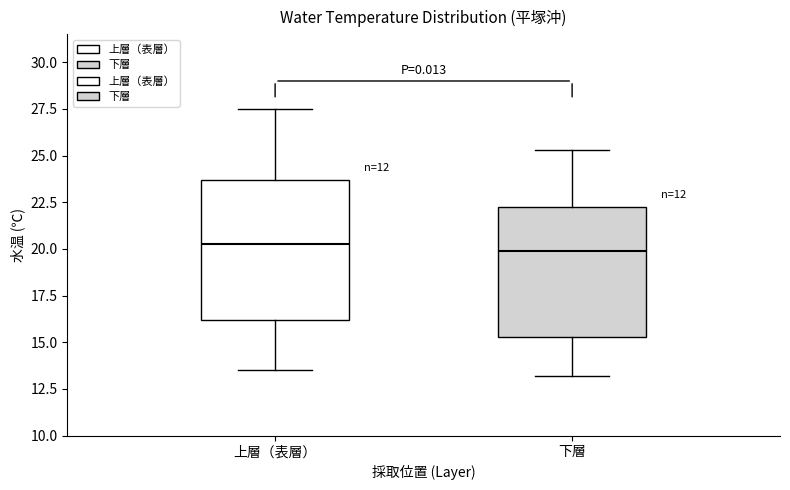

Where does the upper whisker of the box for 下層 end on the y-axis? The values are not printed on the chart, so give them approximately, as read against the axis.

25.5